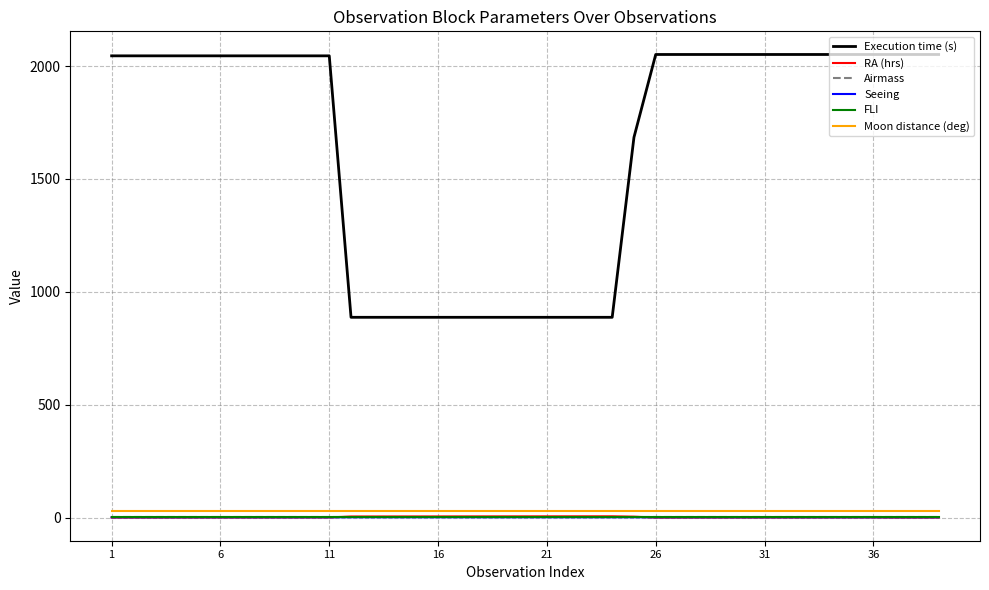

Which series has the largest range (max minus min)?

Execution time (s)